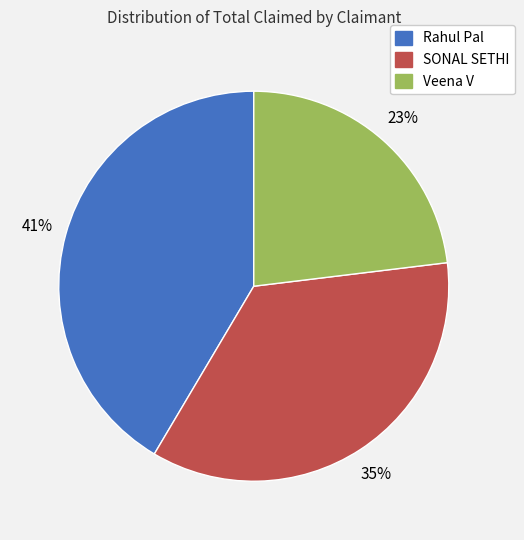

To the nearest percent, what is the difference between the largest and smallest slice percentages?

18%